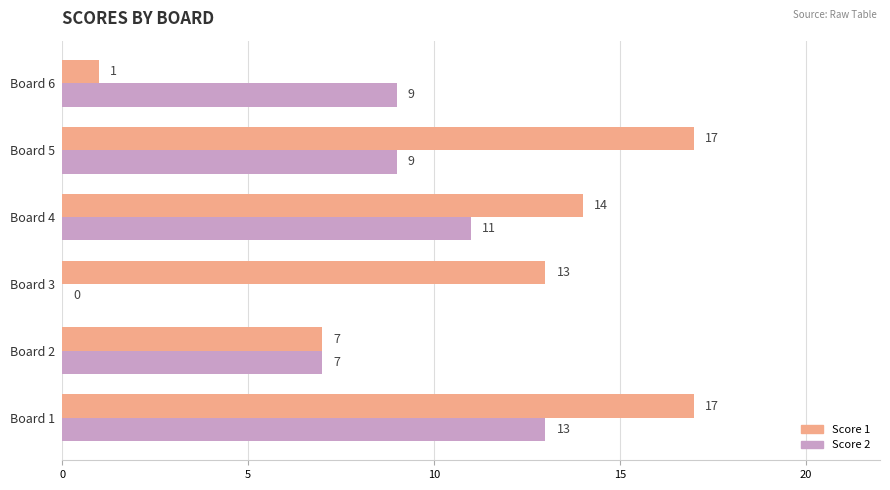

What is the maximum value for Score 2?

13